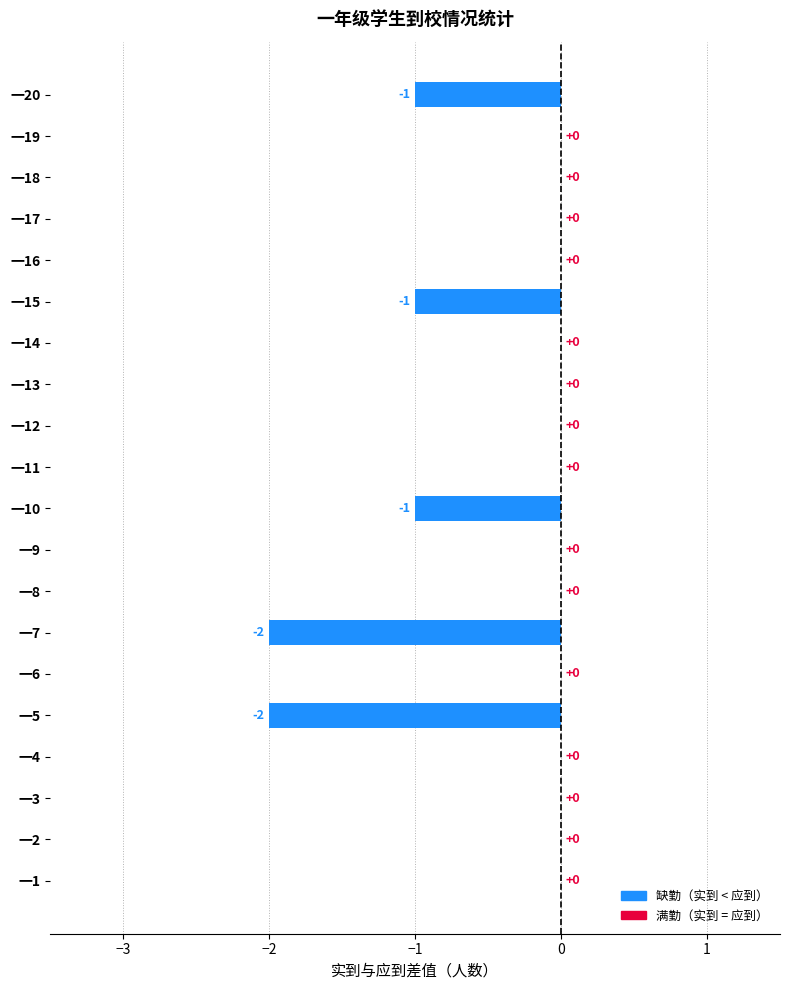

Count the number of categories in the chart.

20